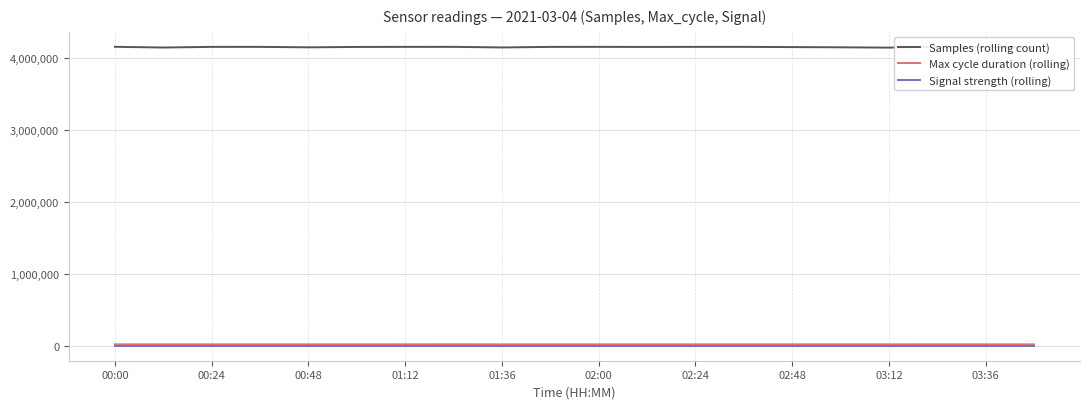

What is the maximum value for Samples (rolling count)?

4160080